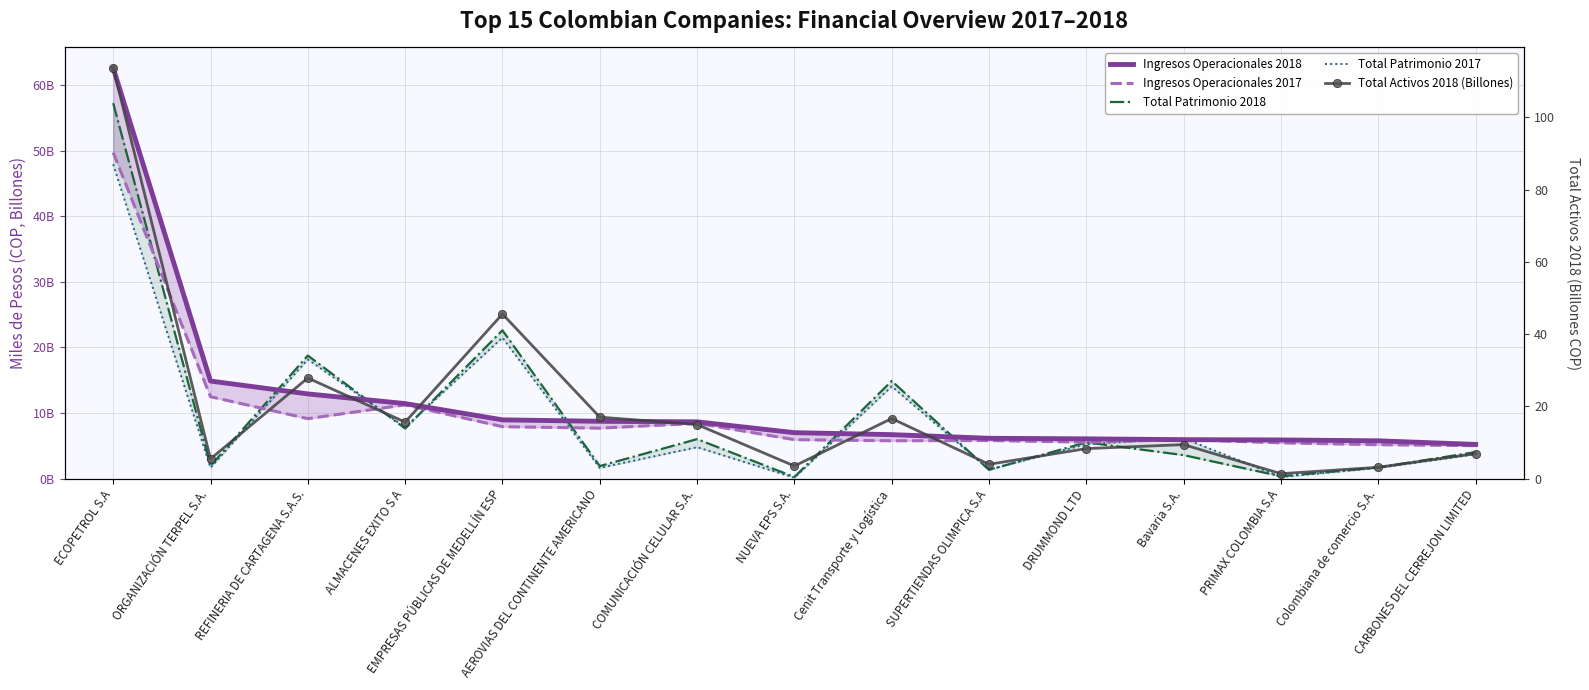

Rank the series at Colombiana de comercio S.A. from highest to lowest value.

Ingresos Operacionales 2018, Ingresos Operacionales 2017, Total Patrimonio 2018, Total Patrimonio 2017, Total Activos 2018 (Billones)